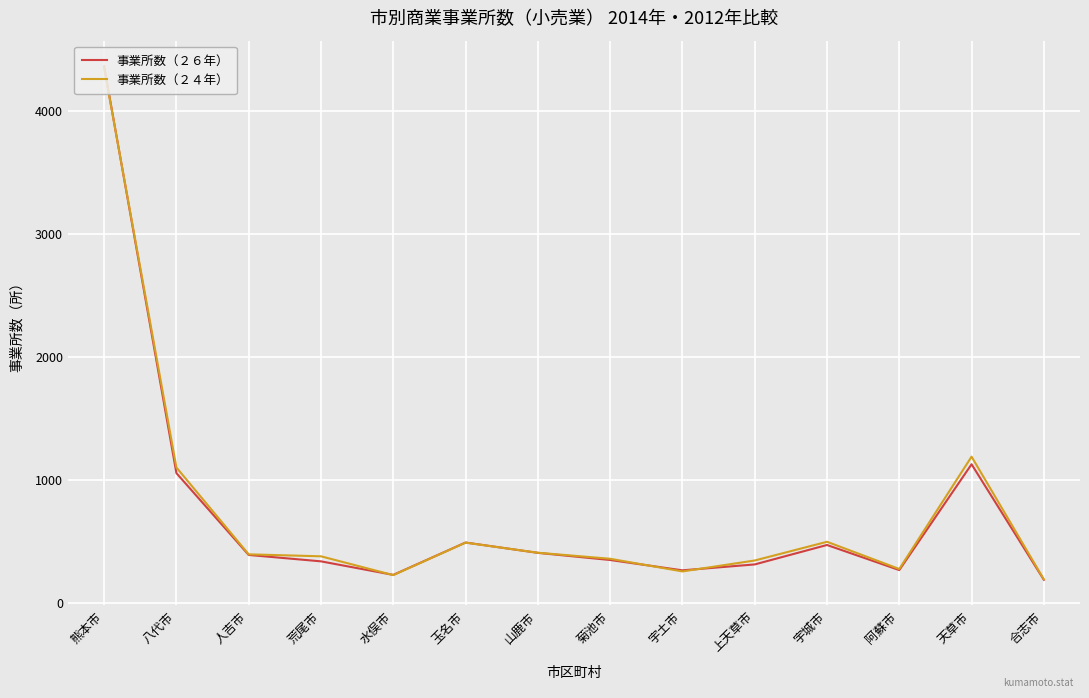

What is the difference between the second highest and minimum values in the 事業所数（２６年） series?

939